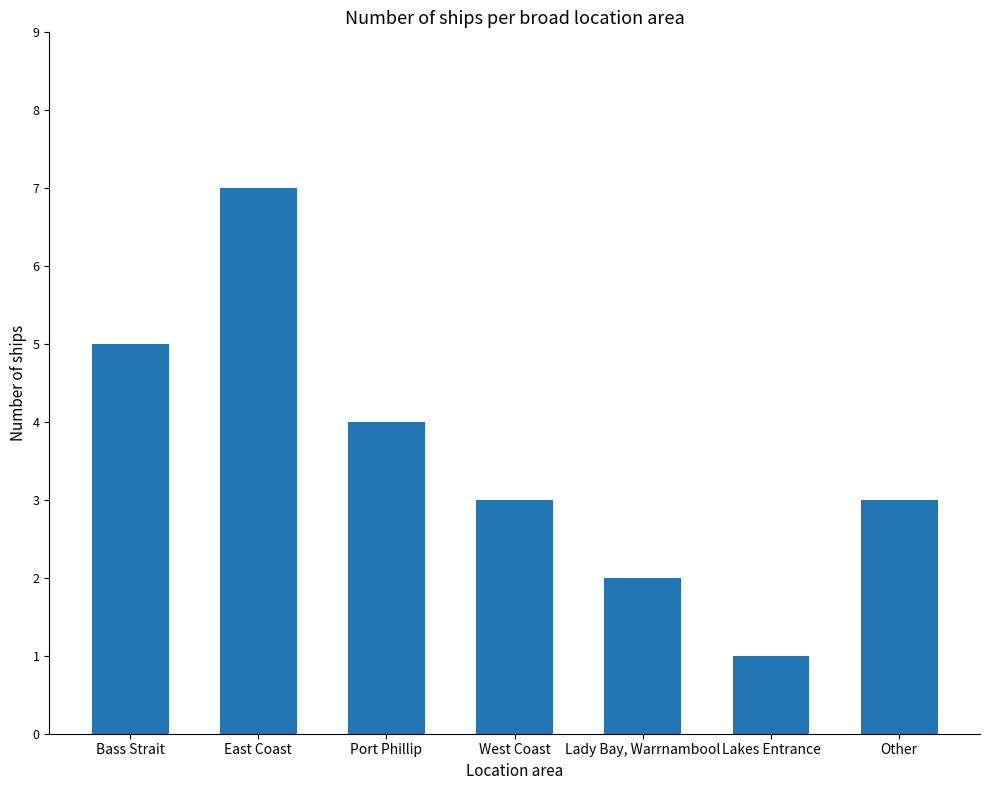

What is the change in value from East Coast to Other?

-4